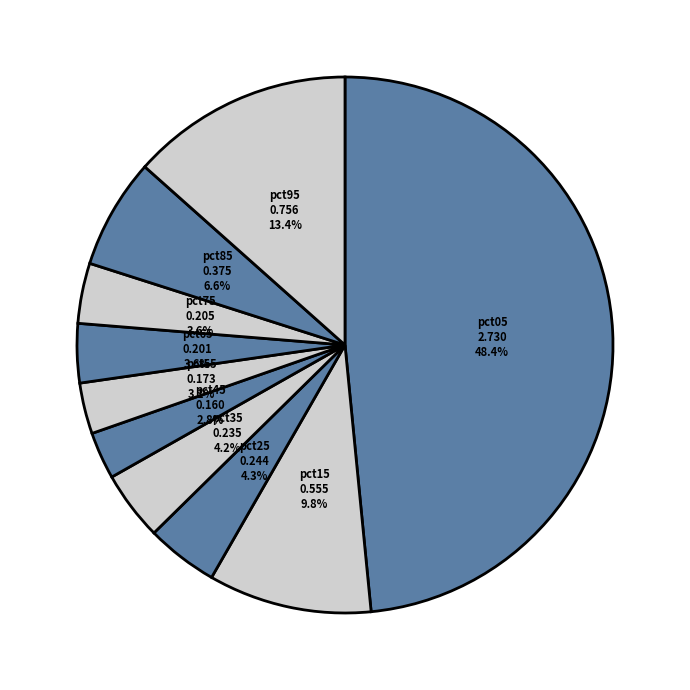

Is there a majority slice in this chart?

No